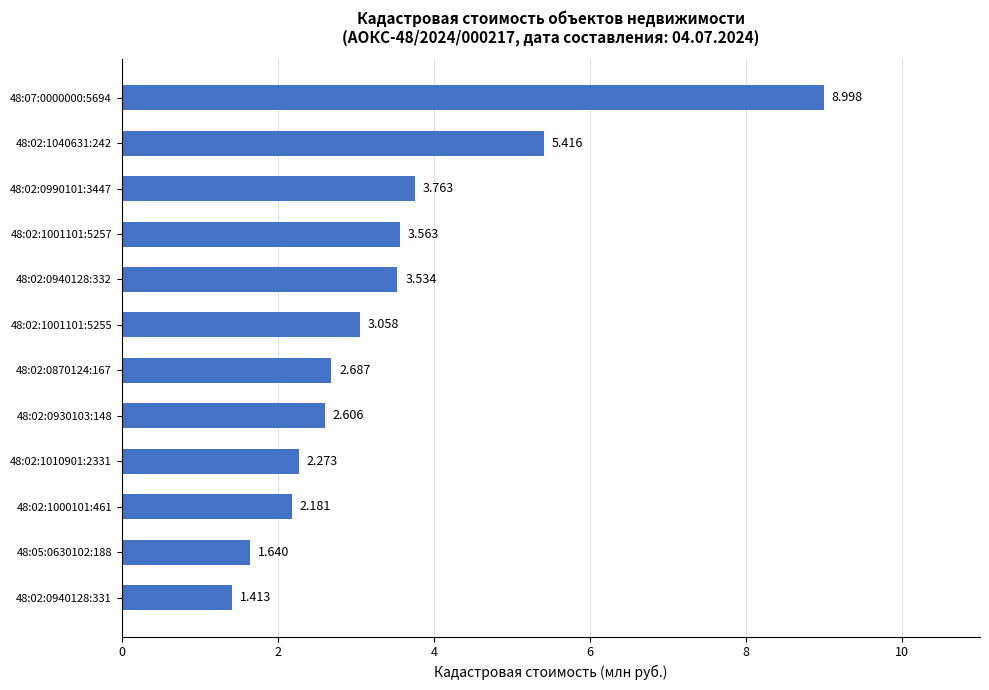

What is the greatest value displayed?

9.0